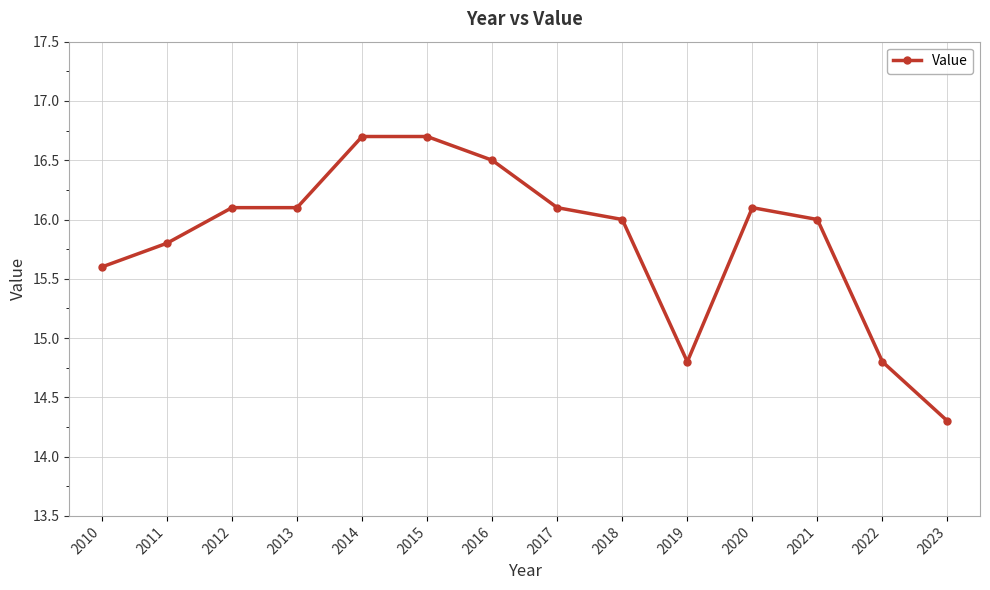

The chart shows a value of 14.8 at 2022. True or false?

True